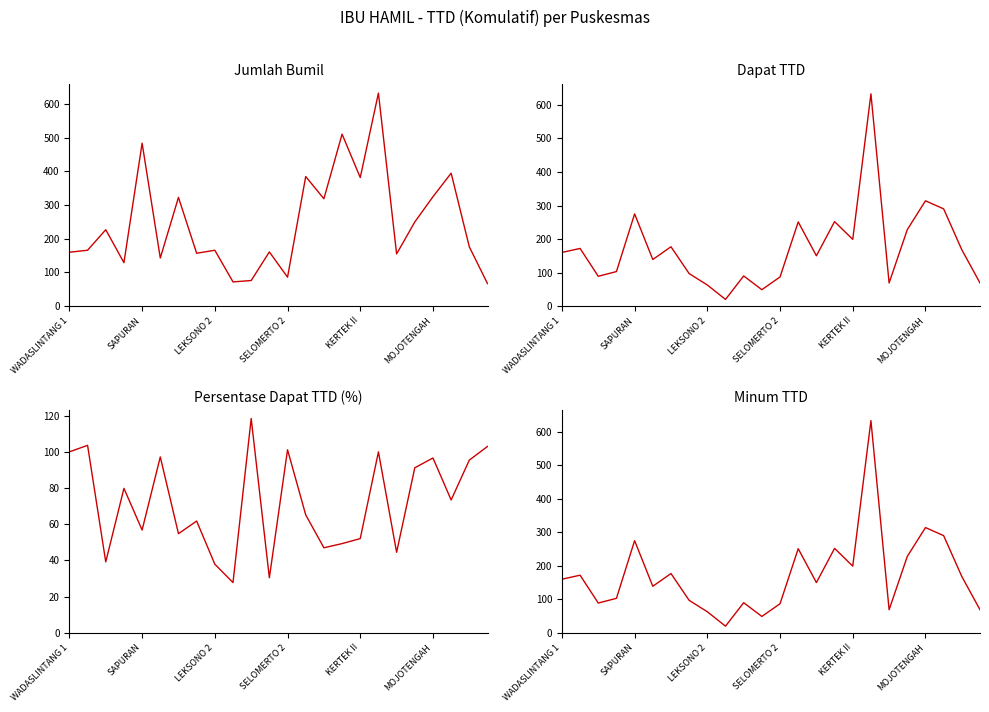

What are all the series names shown in the legend?

Jumlah Bumil, Dapat TTD, % Dapat TTD, Minum TTD